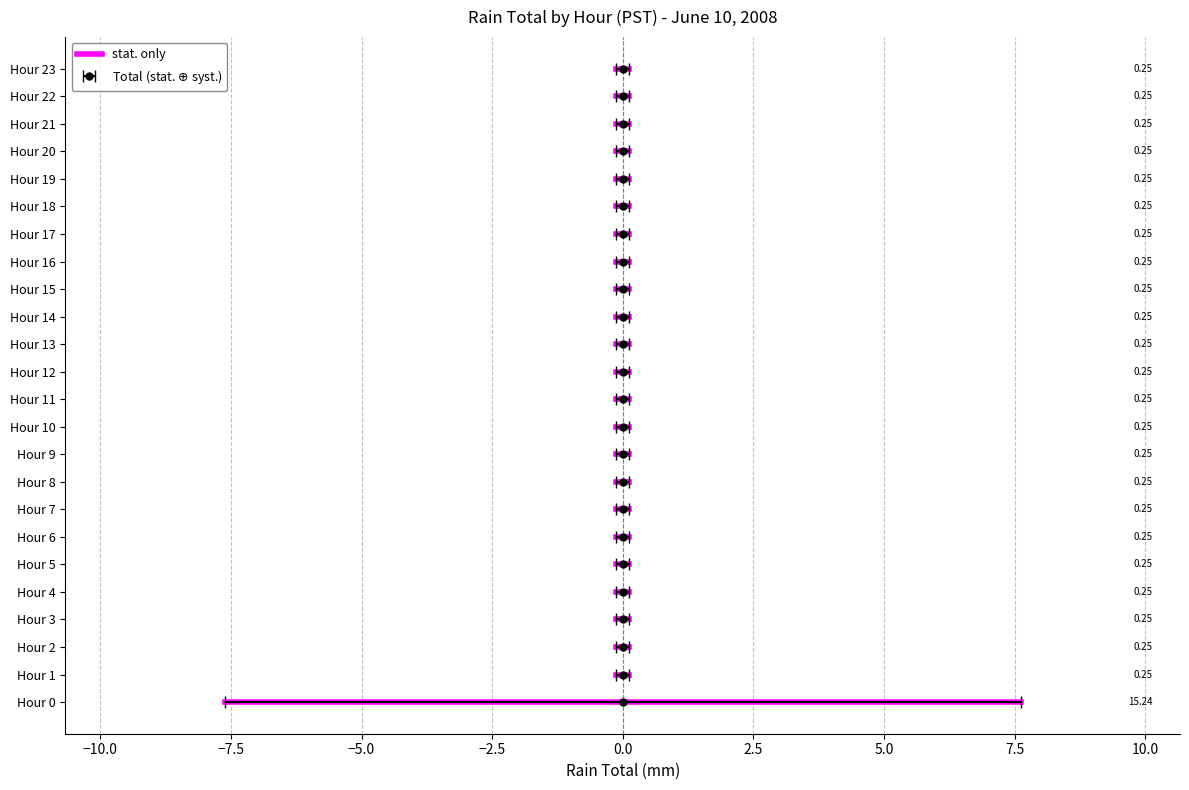

List the labels in order of value, smallest first.

Hour 1, Hour 2, Hour 3, Hour 4, Hour 5, Hour 6, Hour 7, Hour 8, Hour 9, Hour 10, Hour 11, Hour 12, Hour 13, Hour 14, Hour 15, Hour 16, Hour 17, Hour 18, Hour 19, Hour 20, Hour 21, Hour 22, Hour 23, Hour 0